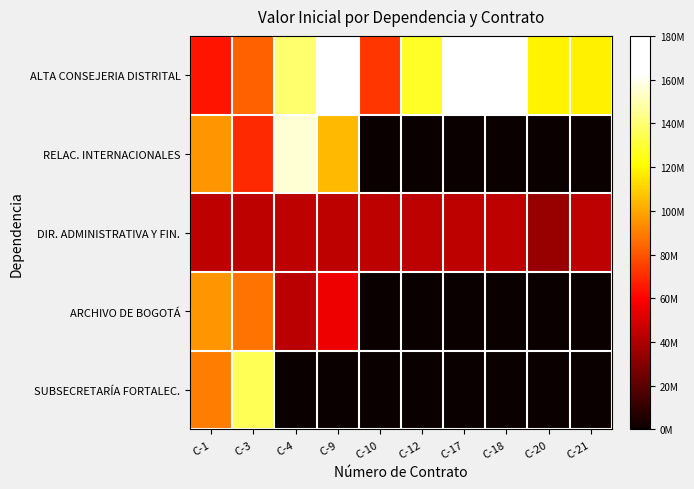

At C-9, list the series in order from largest to smallest.

ALTA CONSEJERIA DISTRITAL, RELAC. INTERNACIONALES, ARCHIVO DE BOGOTÁ, DIR. ADMINISTRATIVA Y FIN., SUBSECRETARÍA FORTALEC.